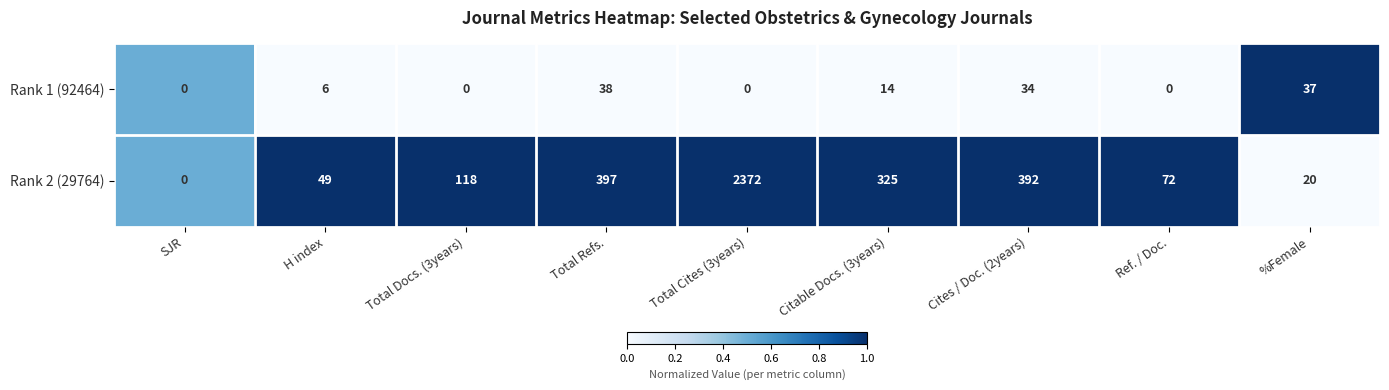

How many distinct data groups are displayed?

2